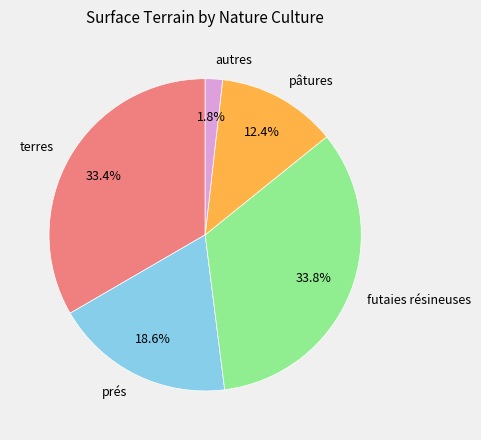

Does terres account for over 50% of the chart?

No